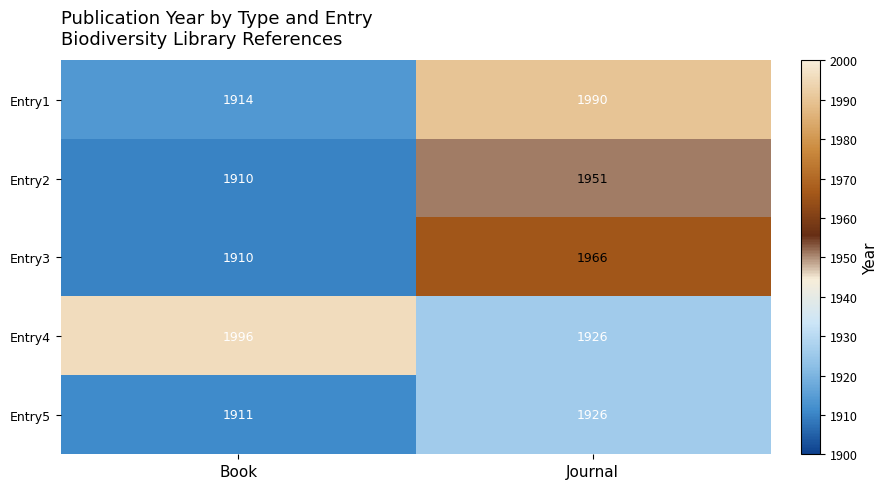

What is the total value across all series at Journal?

9759